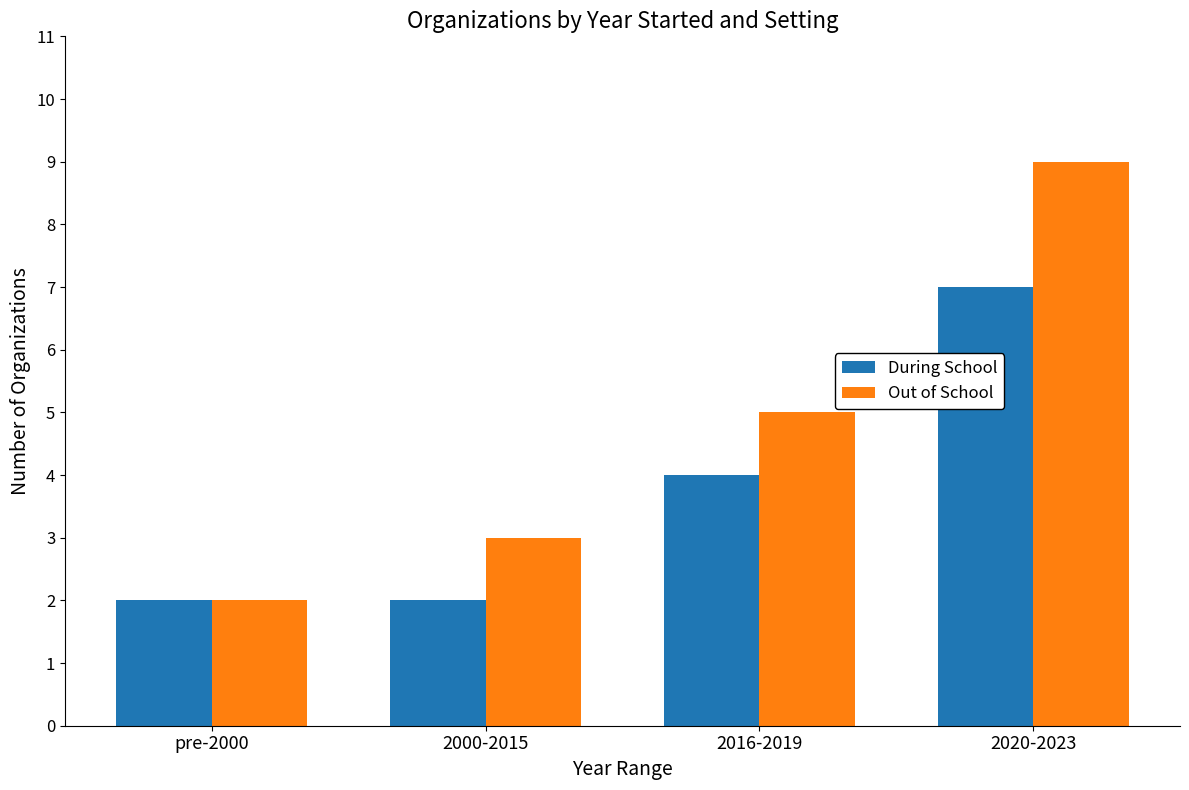

What is the difference between the highest and lowest values at 2016-2019?

1